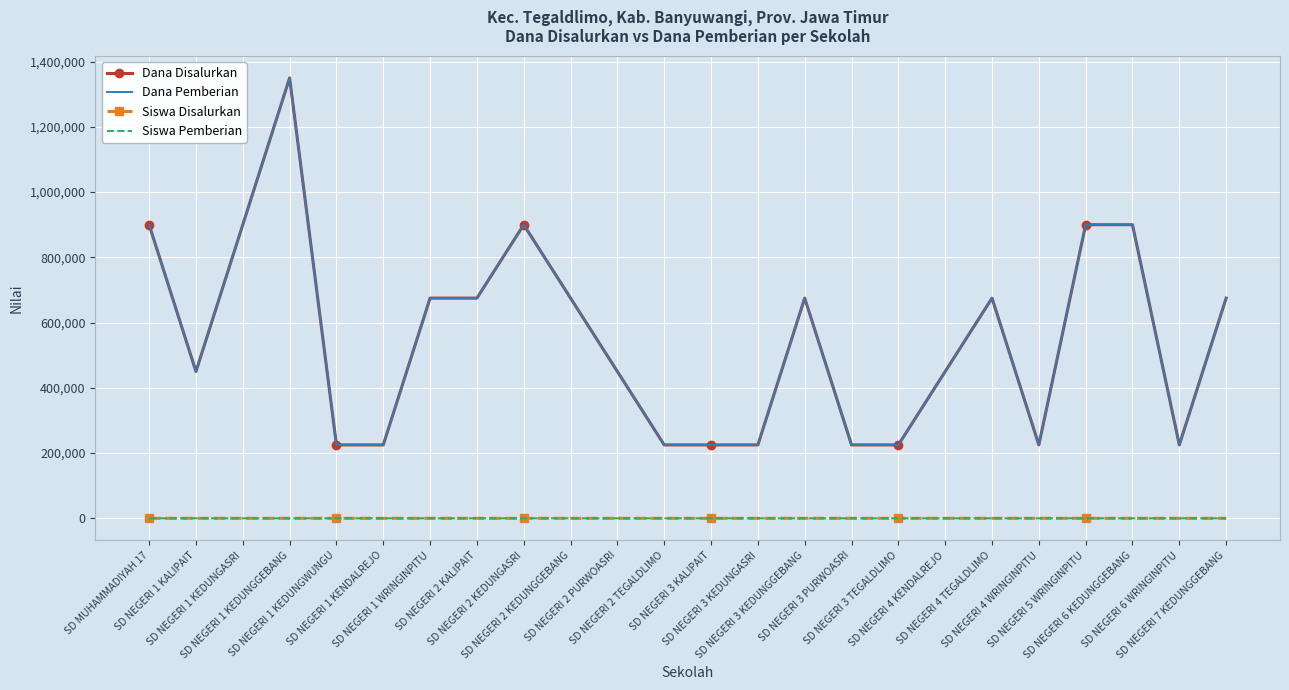

What position from the left is SD NEGERI 6 WRINGINPITU?

23